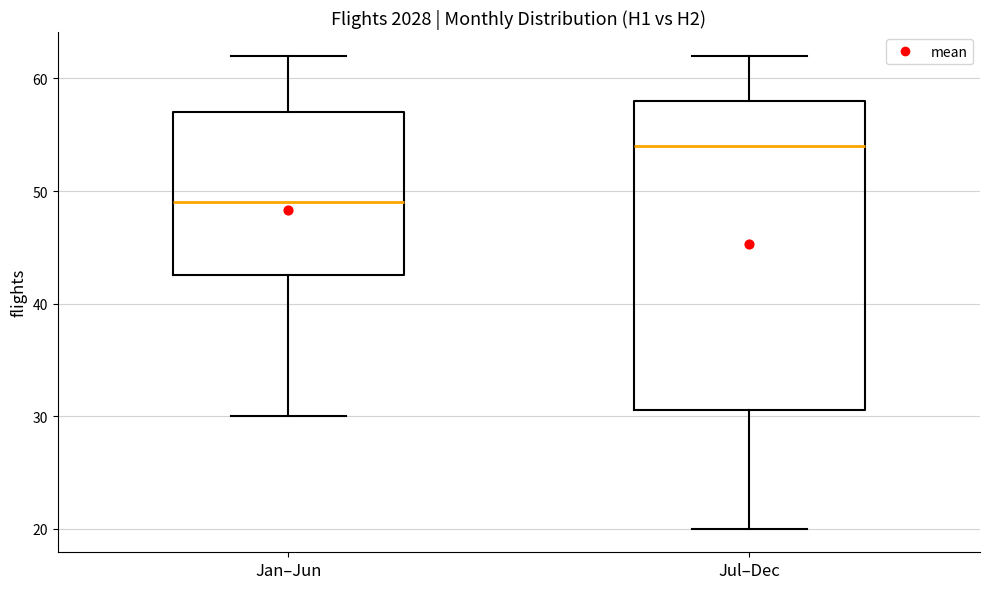

Which box has the highest median line?

Jul–Dec